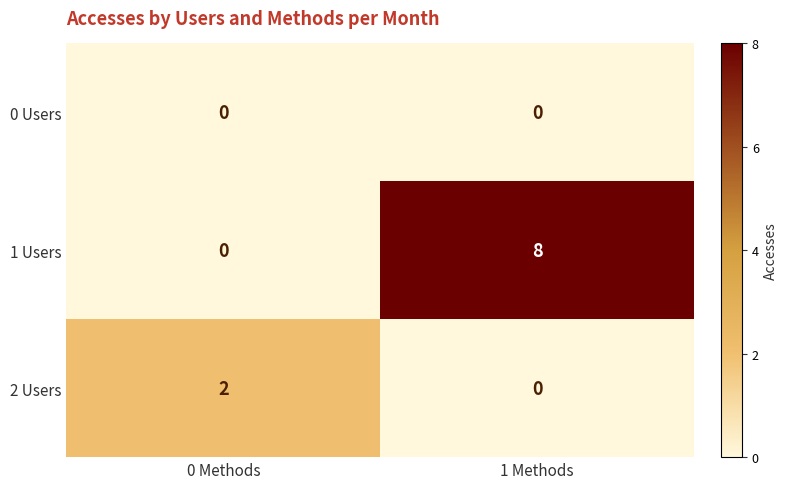

What is the difference between the maximum and minimum values in the 1 Users series?

8